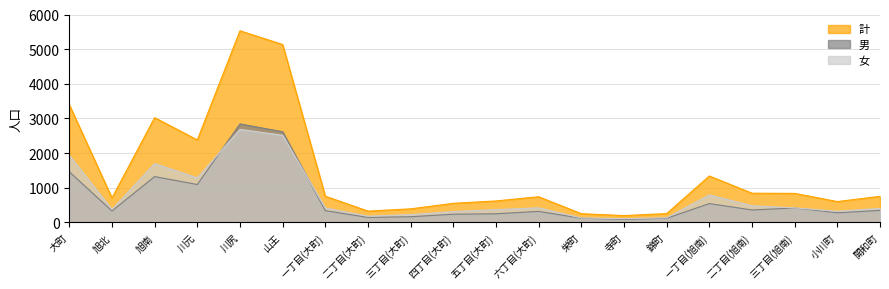

True or false: 男 has a value of 146 at 二丁目(大町).

True